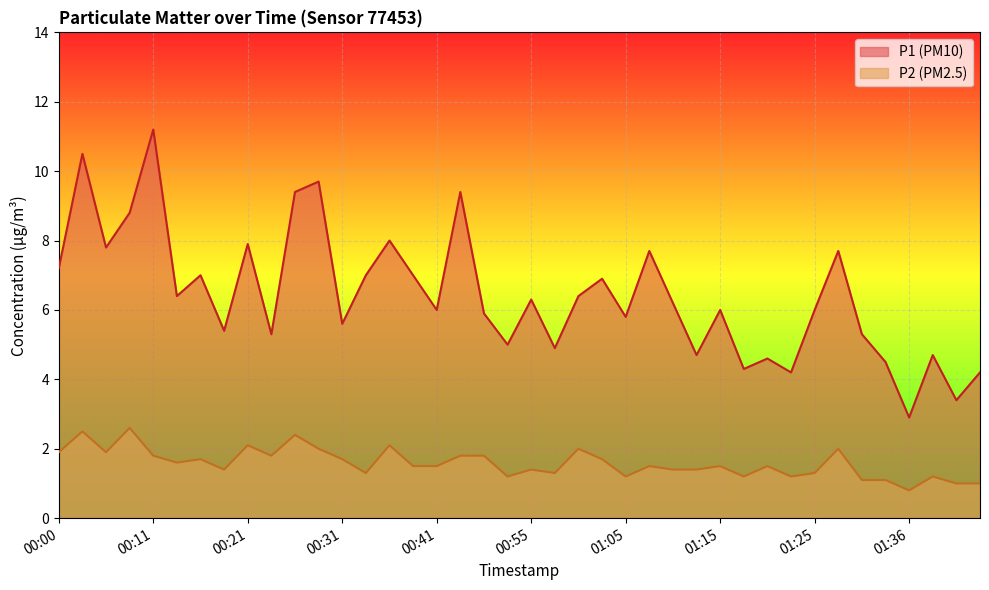

At which label does P1 first exceed 6?

00:00